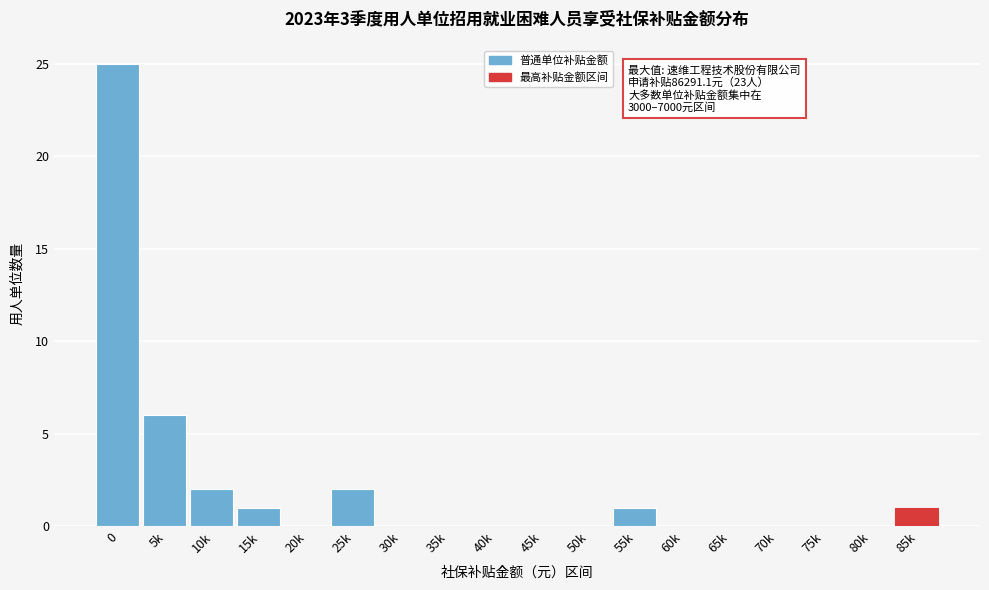

Reading right to left, what are all the values shown in this chart?

85k=1	80k=0	75k=0	70k=0	65k=0	60k=0	55k=1	50k=0	45k=0	40k=0	35k=0	30k=0	25k=2	20k=0	15k=1	10k=2	5k=6	0=25